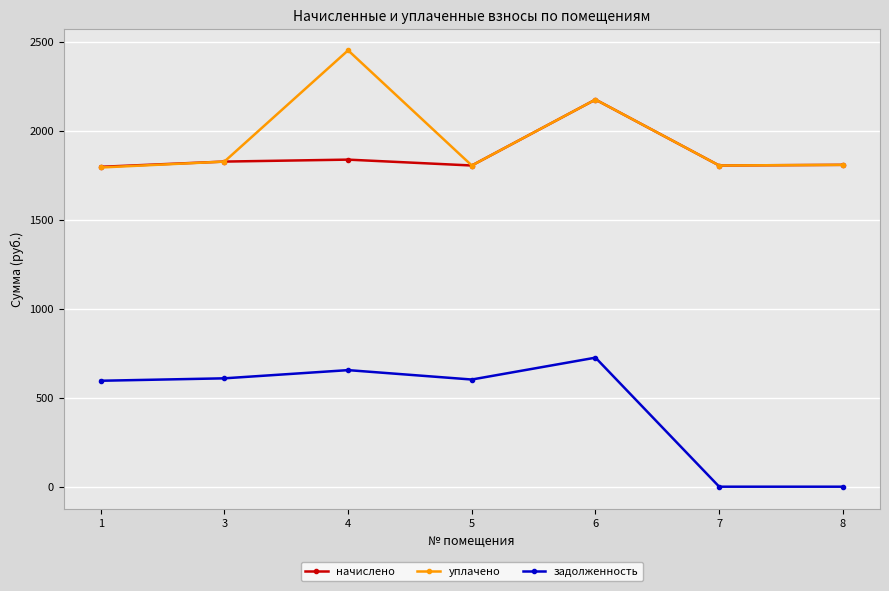

What is the spread (max minus min) of values at 4?

1795.7